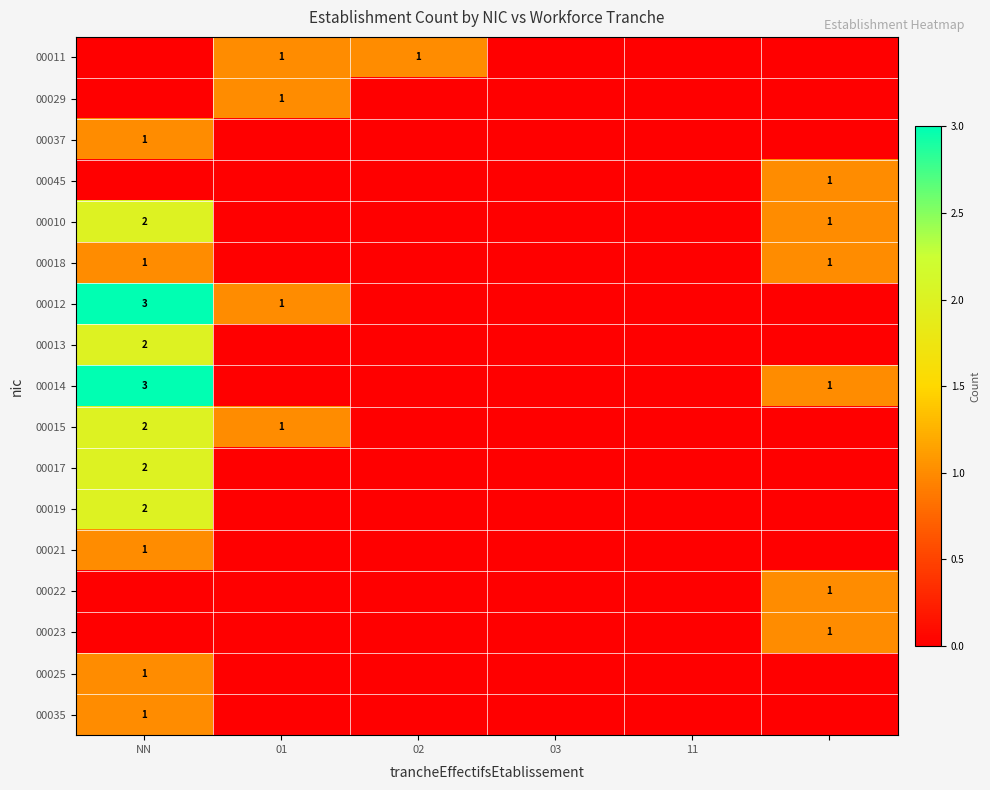

True or false: 00014 has a value of 5 at NN.

False